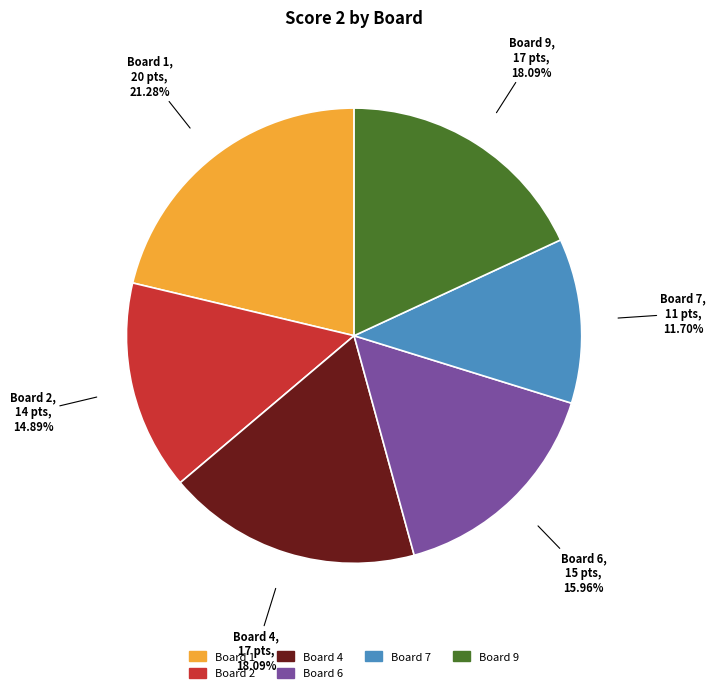

Count the number of slices in the pie.

6